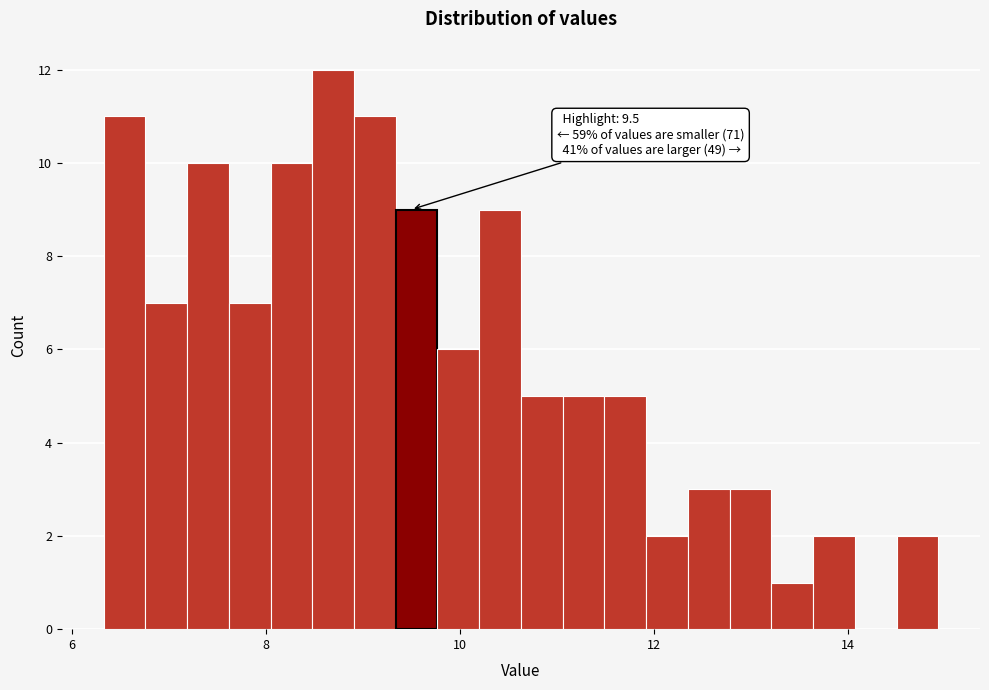

Around what value on the x-axis is the tallest bar? Give the approximate position of its centre, as read against the axis.

8.6